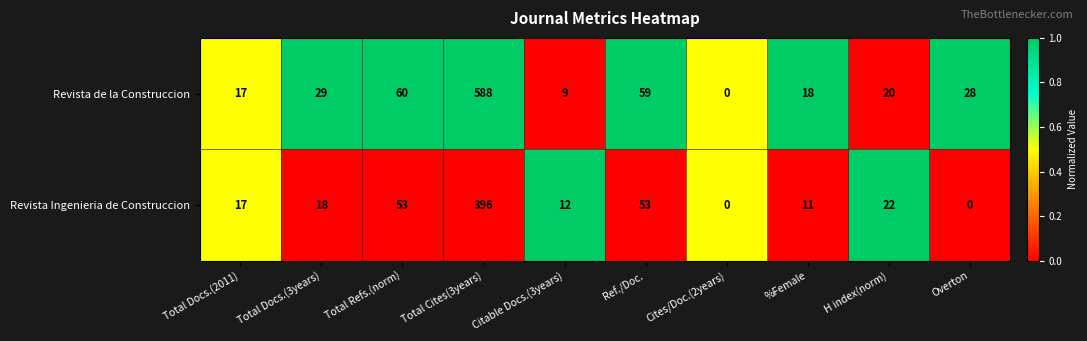

Which series has the largest total across all categories?

Revista de la Construccion